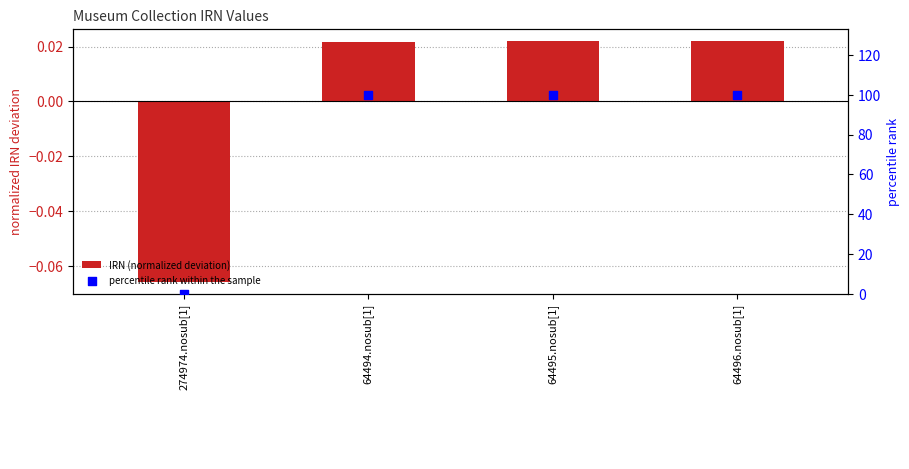

Which series has the widest spread of Y values?

percentile rank within the sample